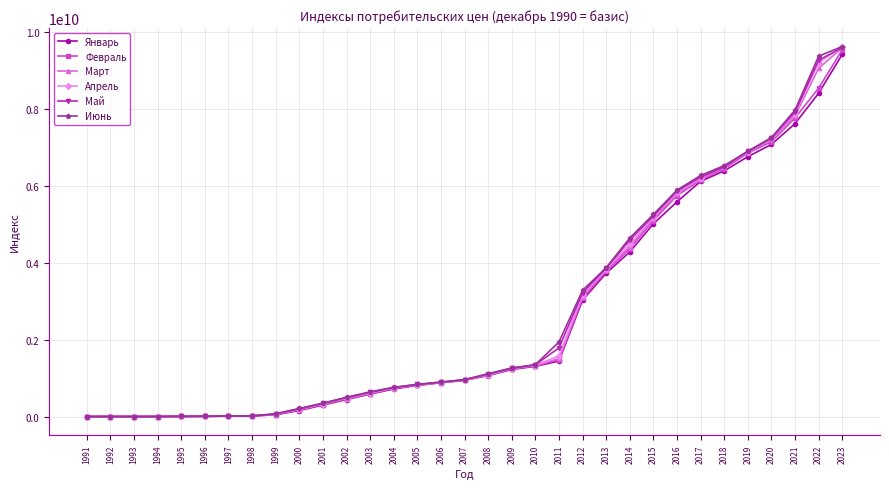

At how many categories does at least one series exceed 2055487398?

12